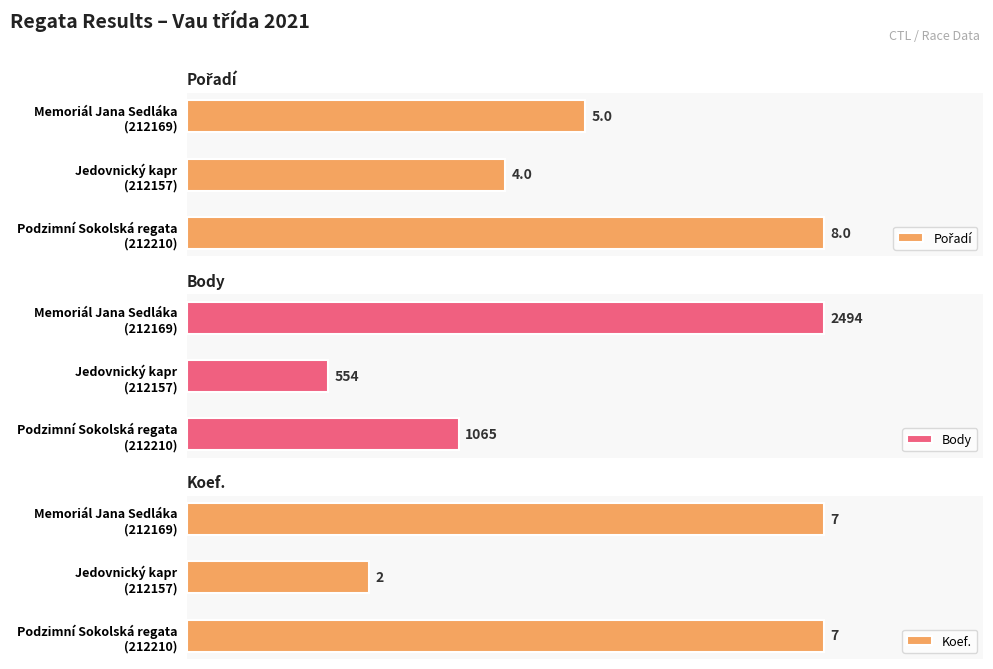

Between Memoriál Jana Sedláka (212169) and Podzimní Sokolská regata (212210), which series saw the biggest shift?

Body